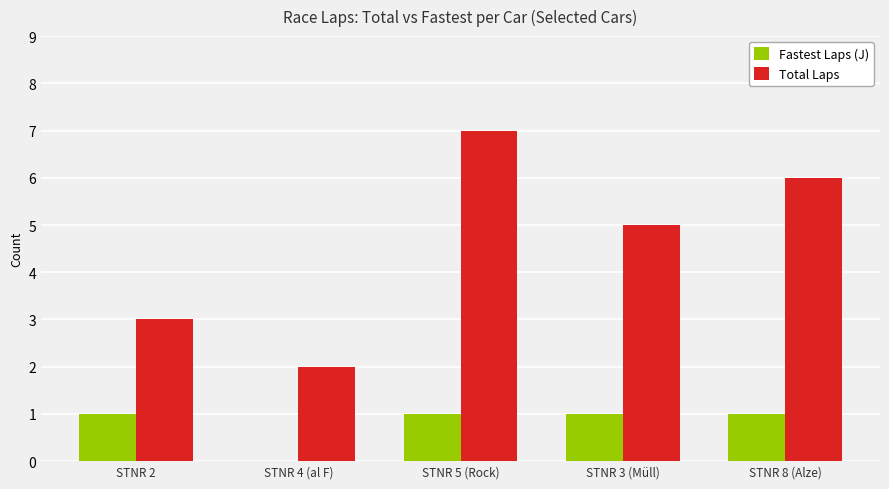

Which category has the highest value across all series?

STNR 5 (Rock)